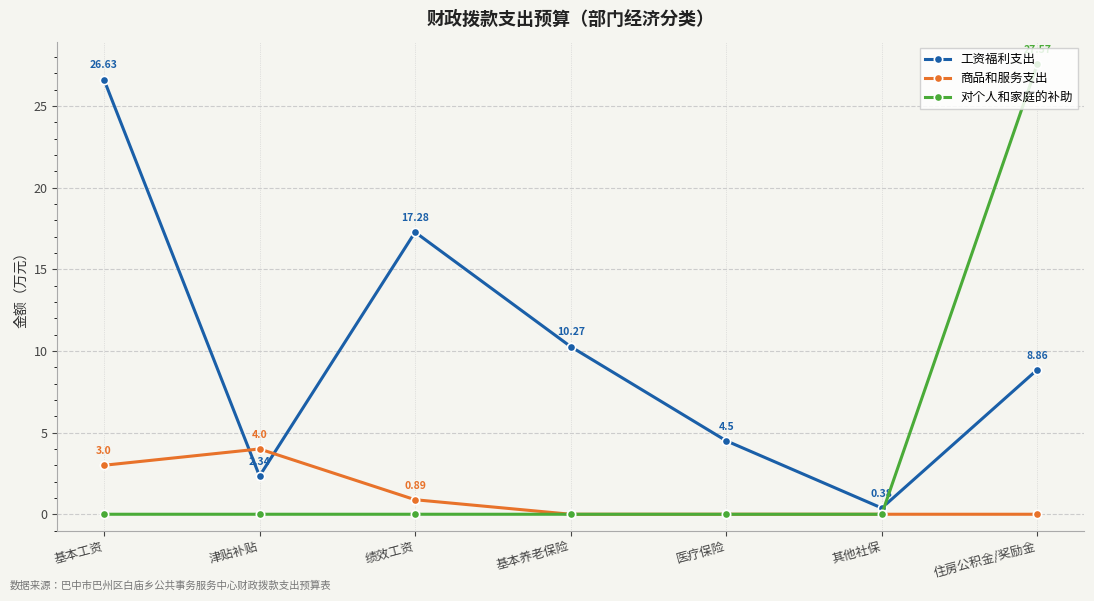

Between 基本养老保险 and 医疗保险, which series saw the biggest shift?

工资福利支出